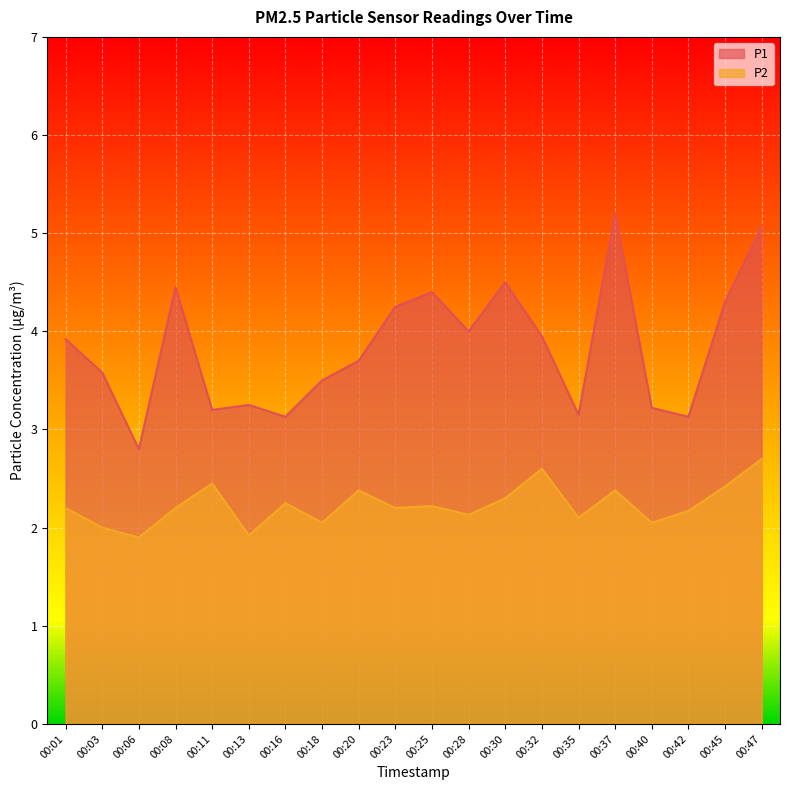

Rank the categories by P2 value from highest to lowest.

00:47, 00:32, 00:11, 00:45, 00:20, 00:37, 00:30, 00:16, 00:25, 00:01, 00:08, 00:23, 00:42, 00:28, 00:35, 00:18, 00:40, 00:03, 00:13, 00:06